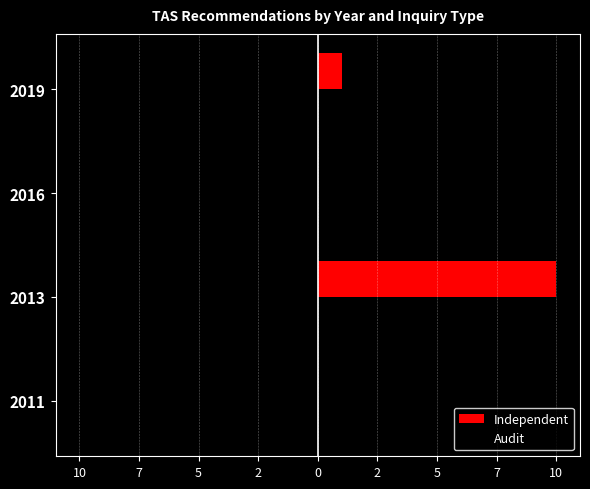

What are all the series names shown in the legend?

Independent, Audit